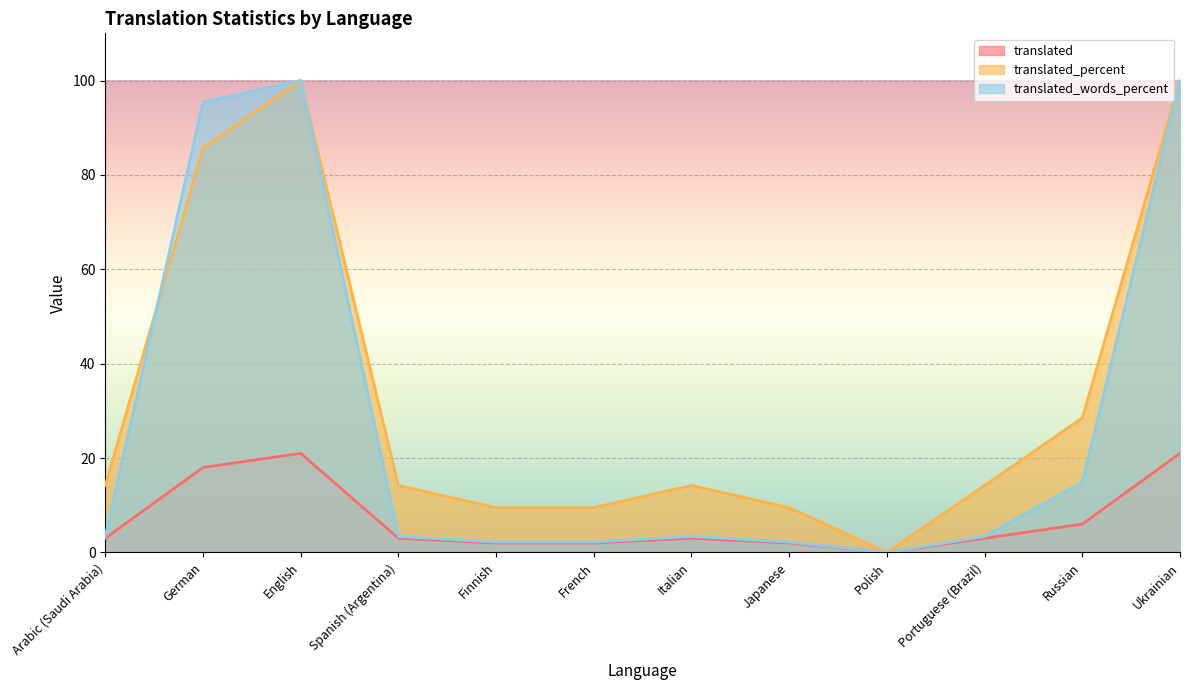

True or false: translated_percent has more than 2 points higher than both neighbors.

False